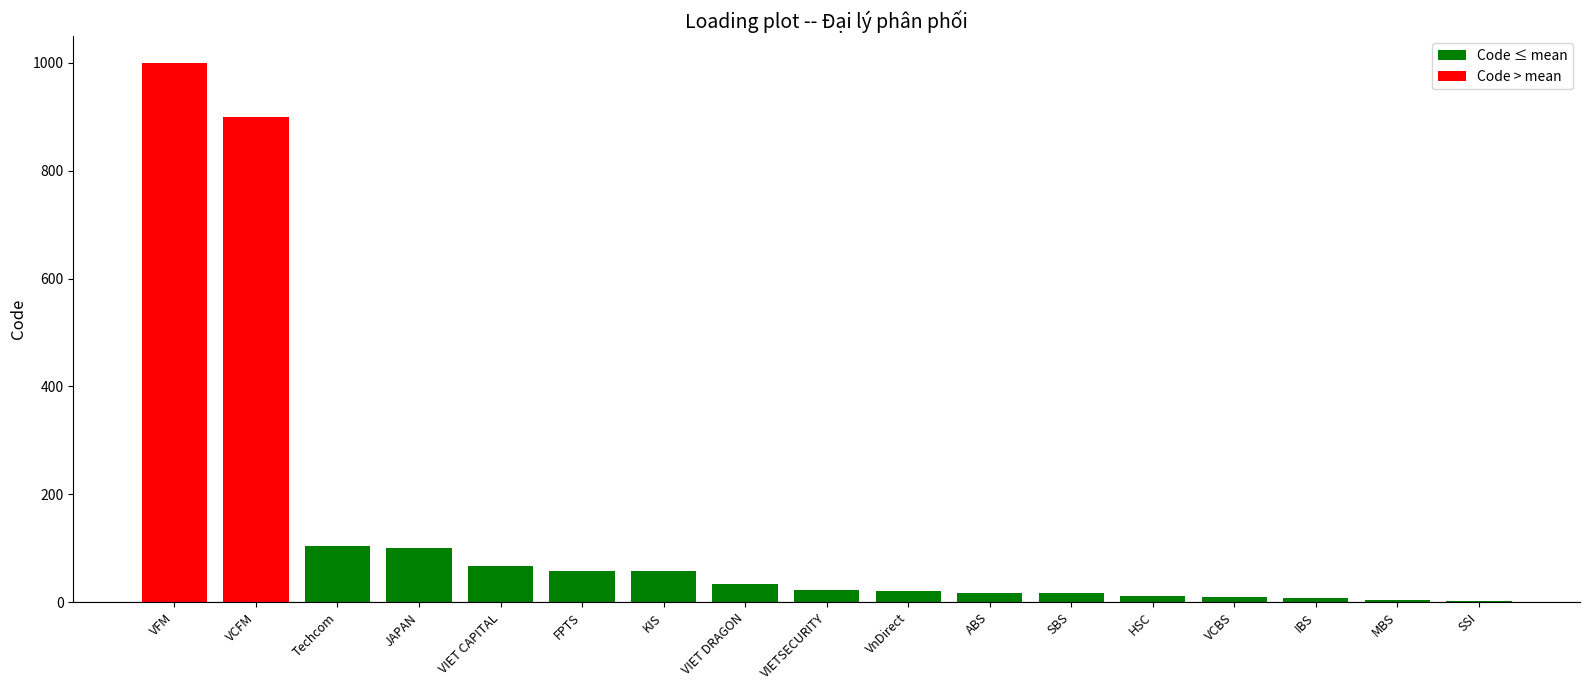

Reading left to right, list all the values displayed in this chart.

SSI=3	MBS=5	IBS=7	VCBS=9	HSC=11	SBS=17	VIETSECURITY=23	VIET DRAGON=33	KIS=57	FPTS=58	VIET CAPITAL=68	JAPAN=101	VCFM=900	VFM=999	ABS=18	VnDirect=21	Techcom=105